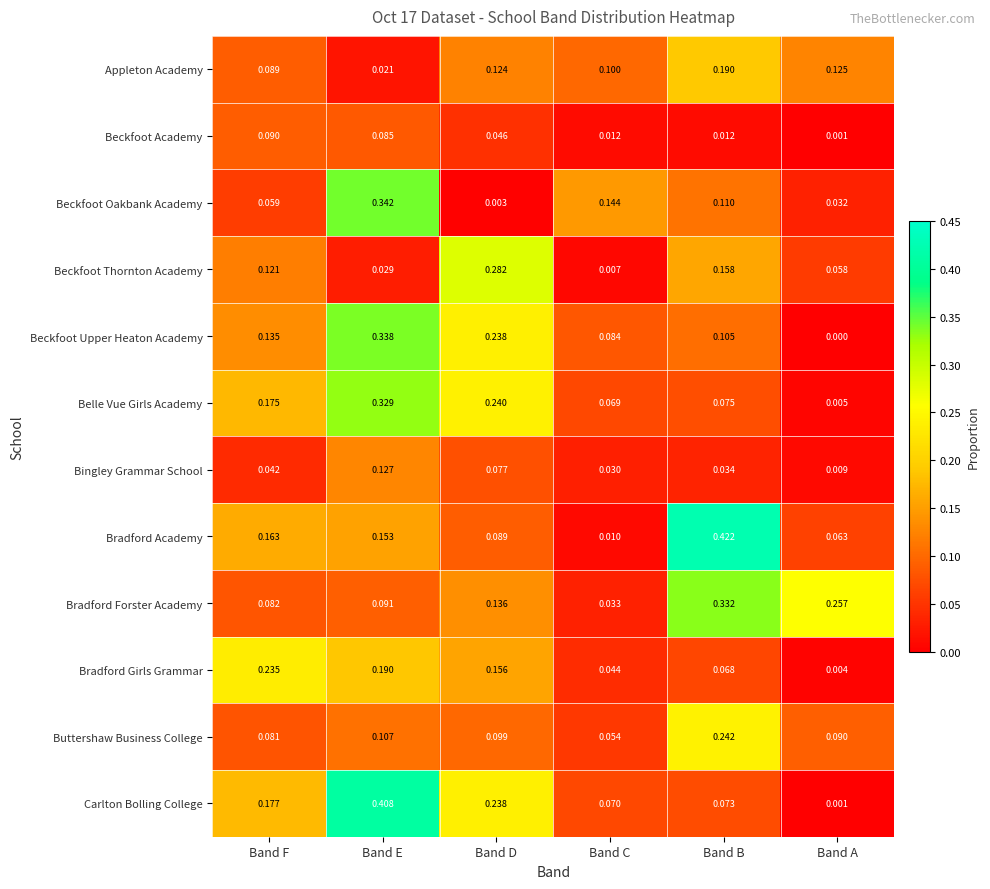

Rank the series at Band C from highest to lowest value.

Beckfoot Oakbank Academy, Appleton Academy, Beckfoot Upper Heaton Academy, Carlton Bolling College, Belle Vue Girls Academy, Buttershaw Business College, Bradford Girls Grammar, Bradford Forster Academy, Bingley Grammar School, Beckfoot Academy, Bradford Academy, Beckfoot Thornton Academy